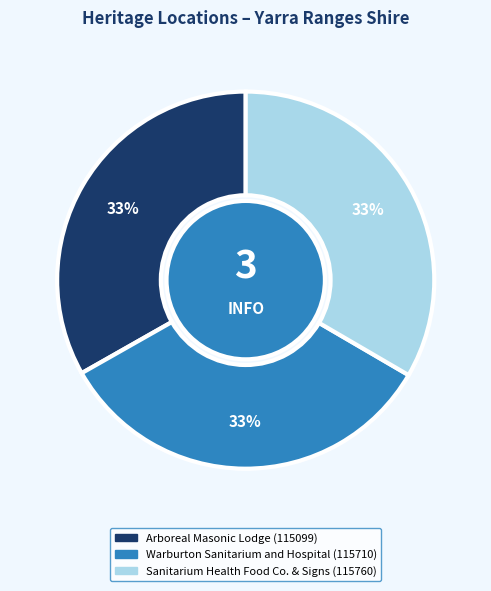

True or false: Arboreal Masonic Lodge accounts for 26% of the total.

False